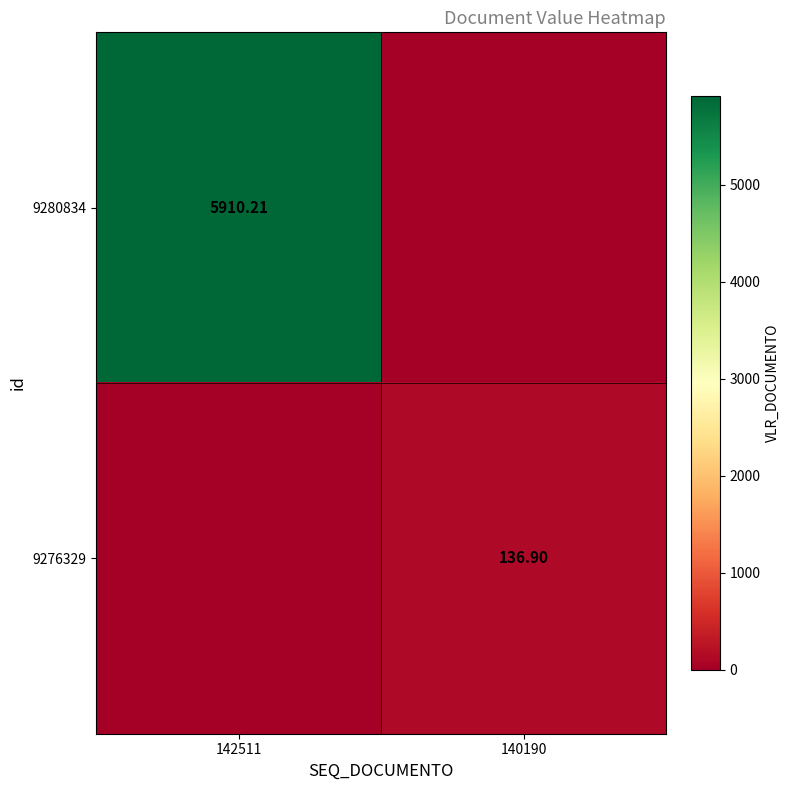

True or false: 9280834 has a value of 0.0 at 140190.

True